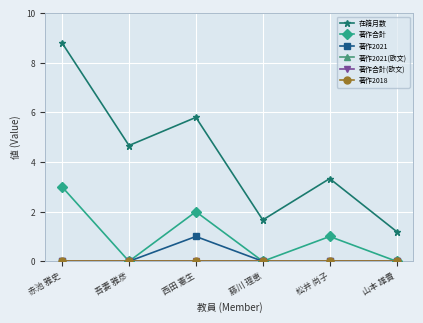

Which series has the largest total across all categories?

在籍月数